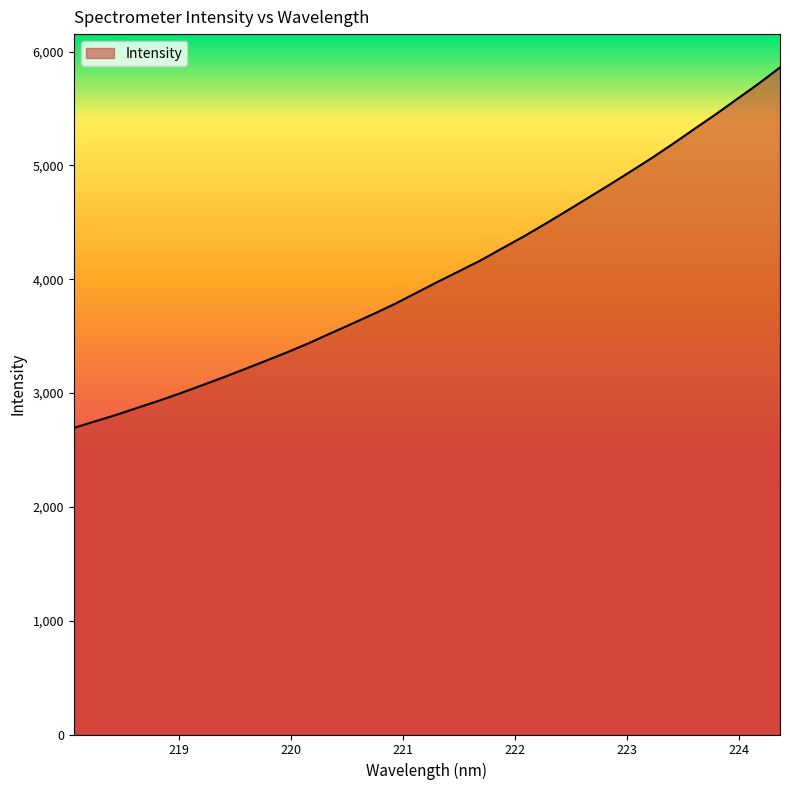

What is the maximum value shown in the chart?

5861.0